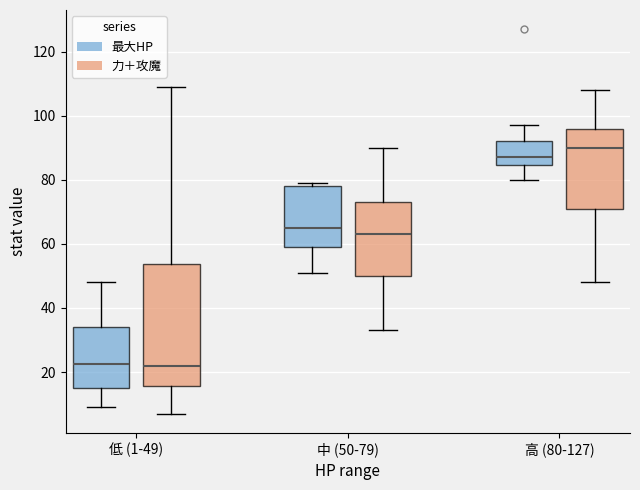

Where does the lower whisker of the box for 高 (80-127) (最大HP) end on the y-axis? The values are not printed on the chart, so give them approximately, as read against the axis.

80